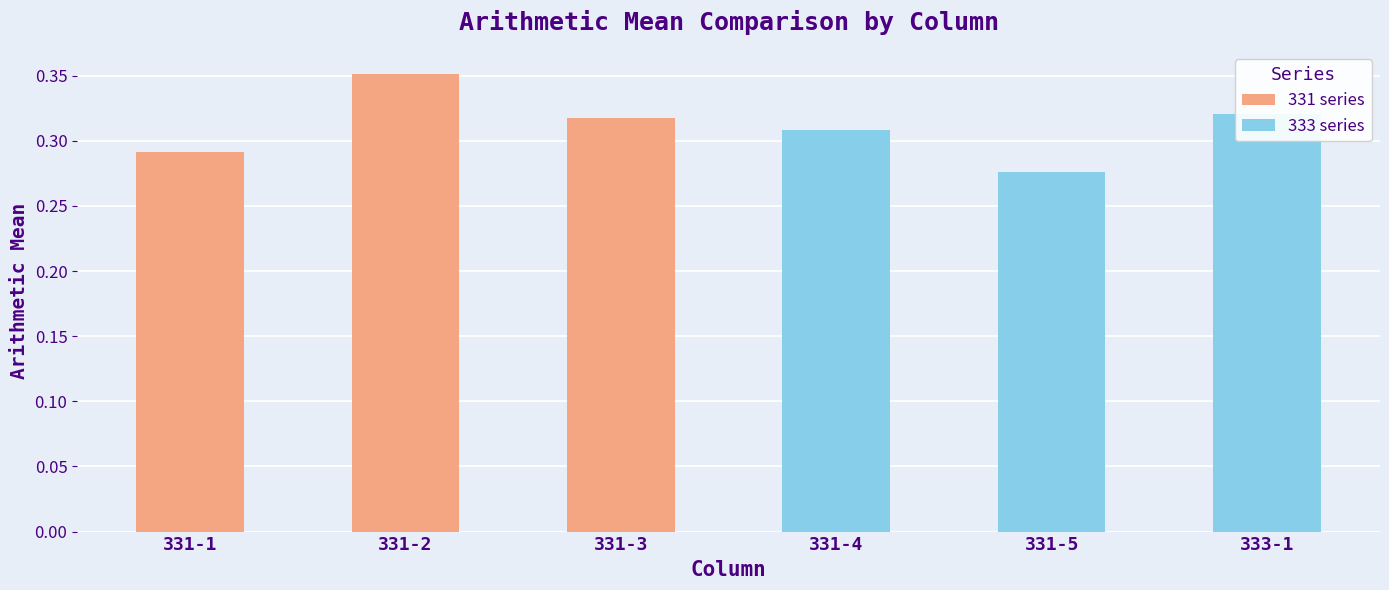

What are all the series names shown in the legend?

331 series, 333 series